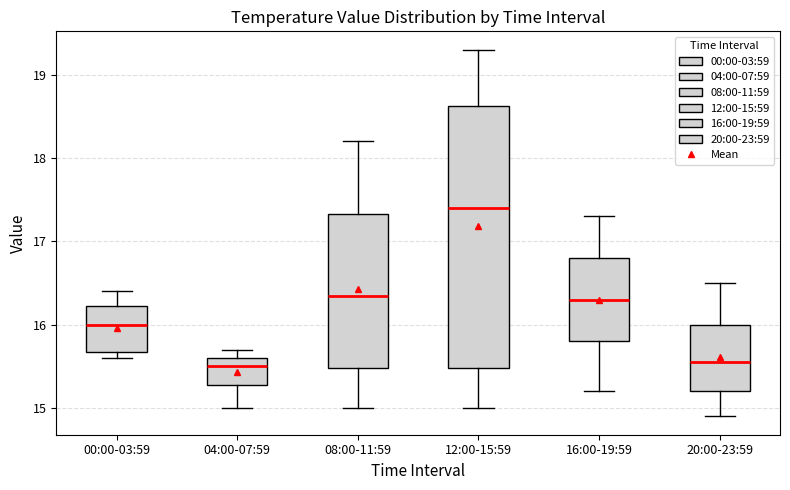

Which box has the highest median line?

12:00-15:59